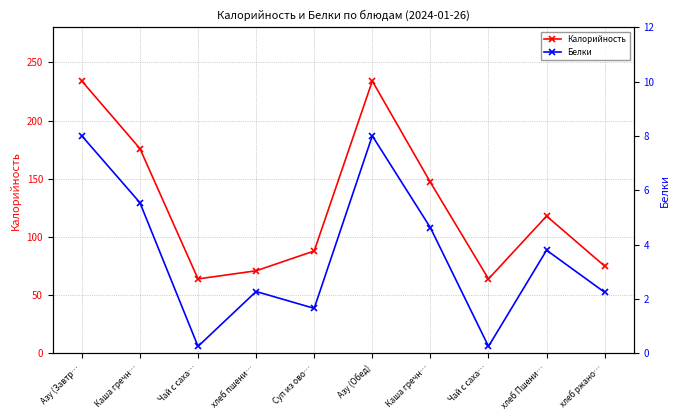

Does the chart have visible grid lines?

Yes